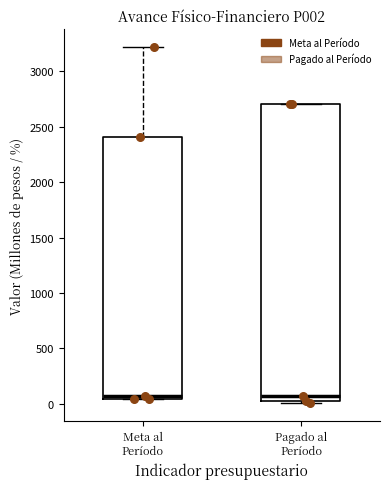

Reading left to right, read every box against the y-axis: the position of its median line, the range the box covers, and the ends of its whiskers. The values are not printed on the chart, so give them approximately, as read against the axis.

Meta al Período: median 100, box 50 to 2400, whiskers 50 to 3200
Pagado al Período: median 100, box 50 to 2700, whiskers 0 to 2700